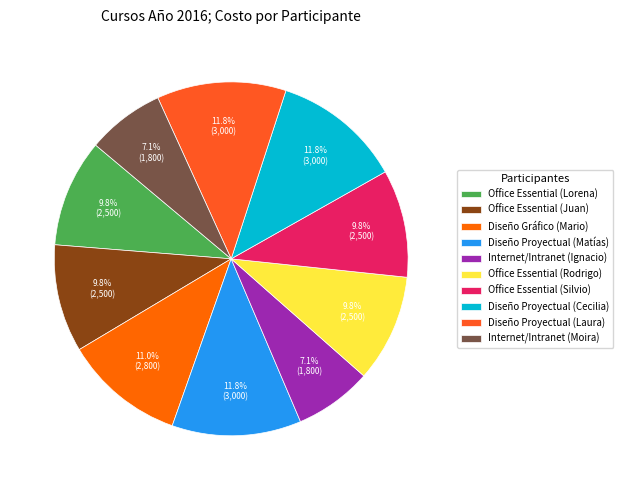

Count the number of slices in the pie.

10